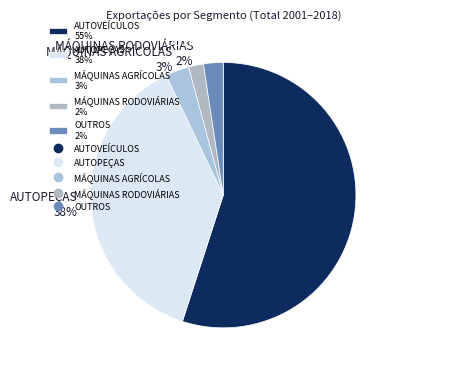

How many slices are in this pie chart?

5